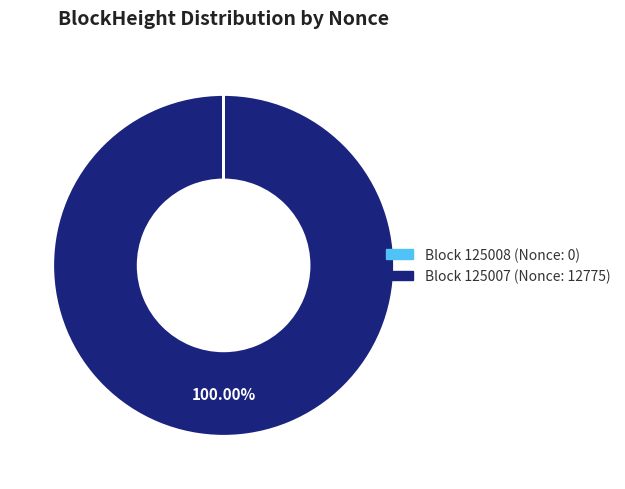

Is there a majority slice in this chart?

Yes